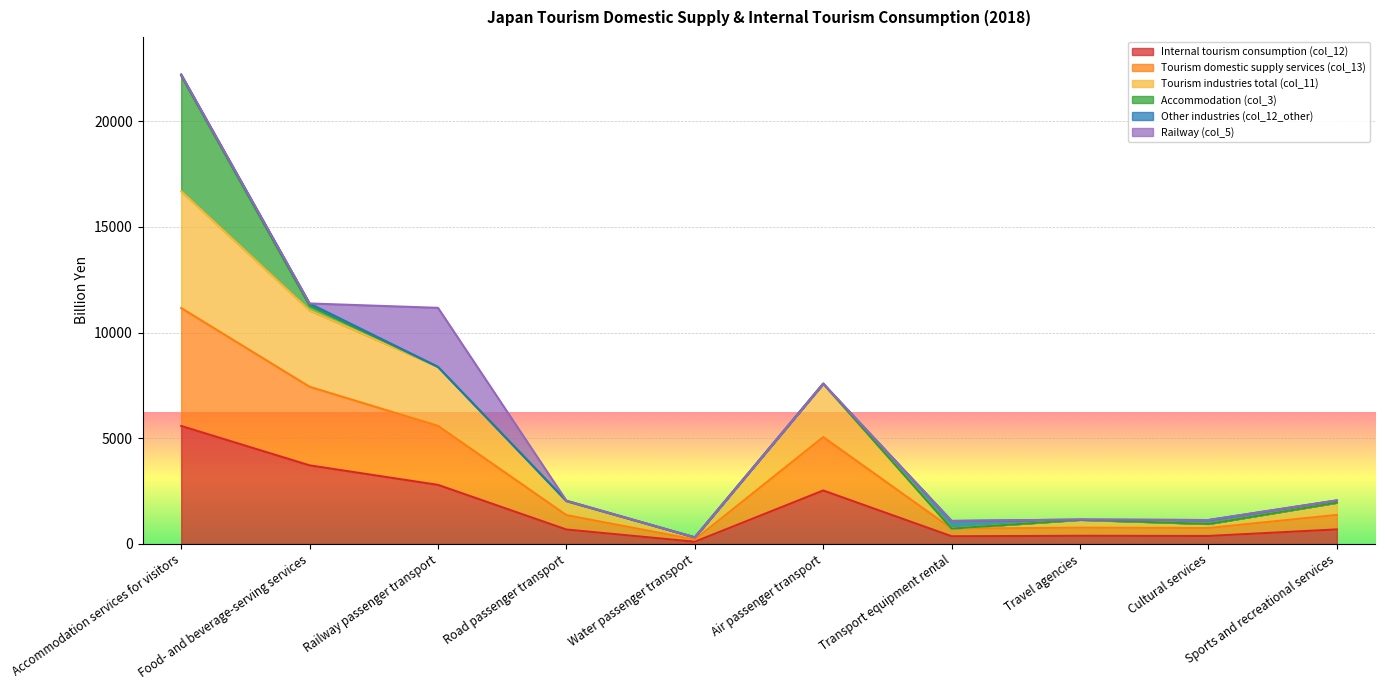

How many data points in Tourism domestic supply services (col_13) are less than 1372?

5